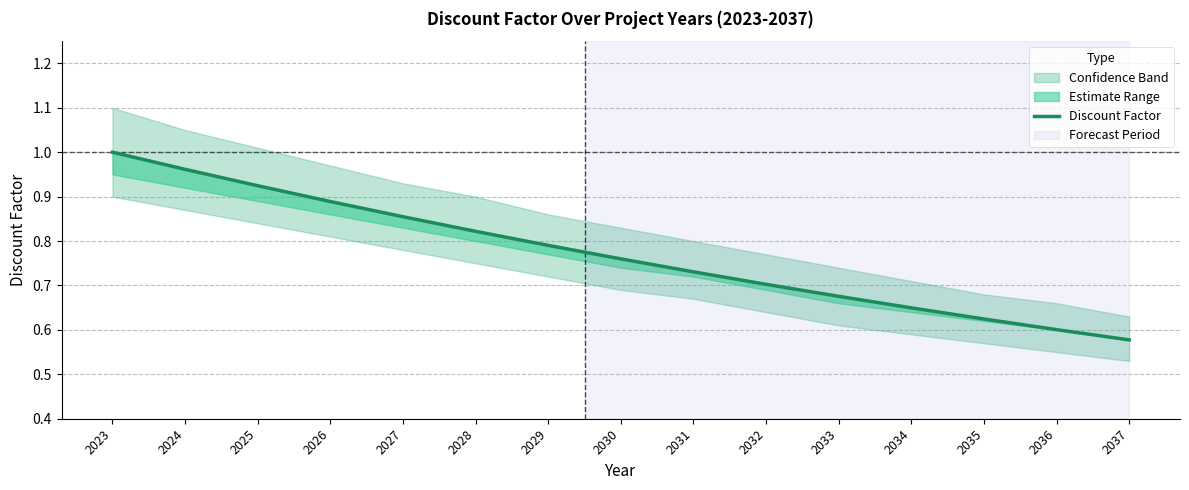

At which category does the chart reach its peak across all series?

2023